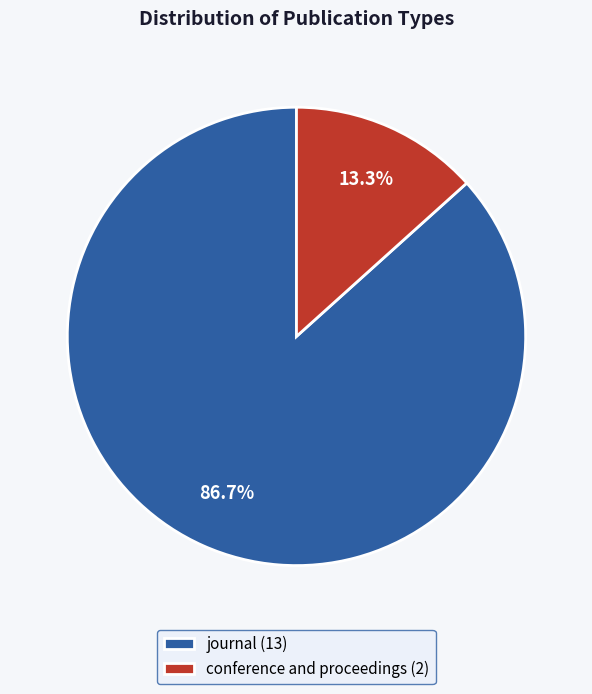

Count the number of slices in the pie.

2